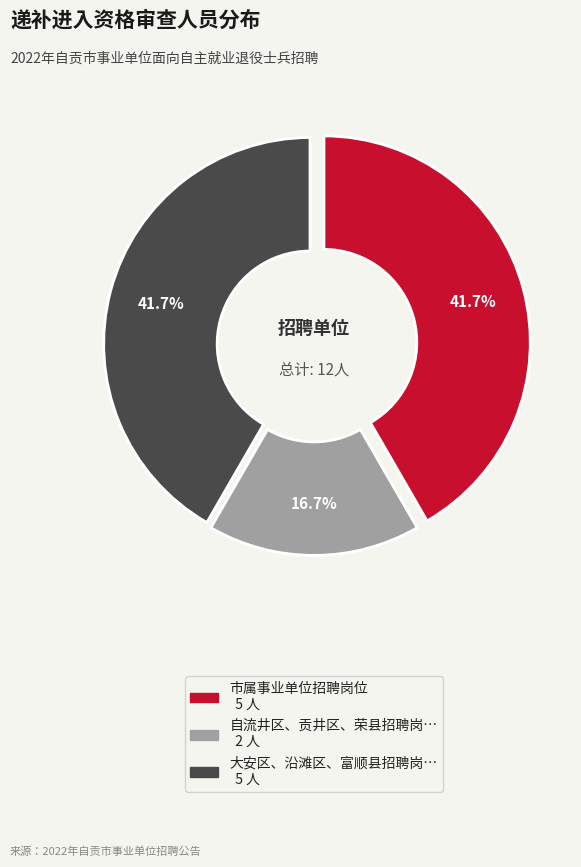

Does any single category account for the majority?

No